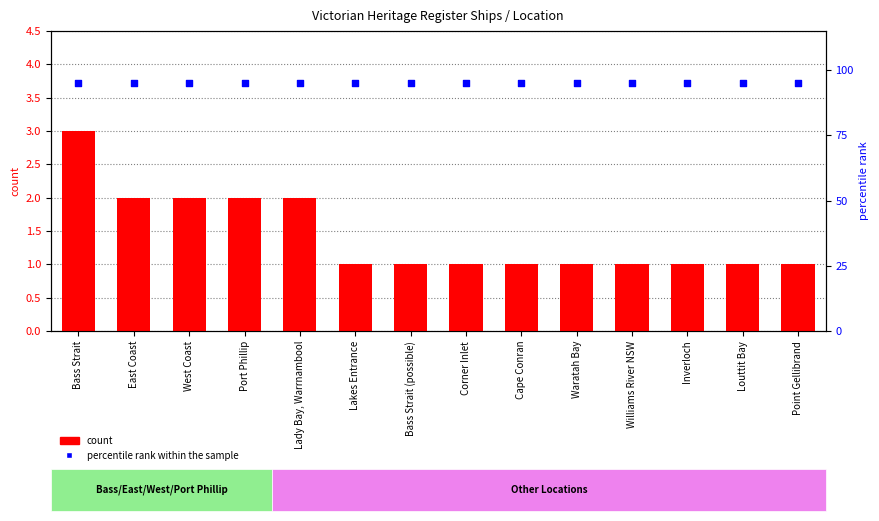

What are all the series names shown in the legend?

count, percentile rank within the sample